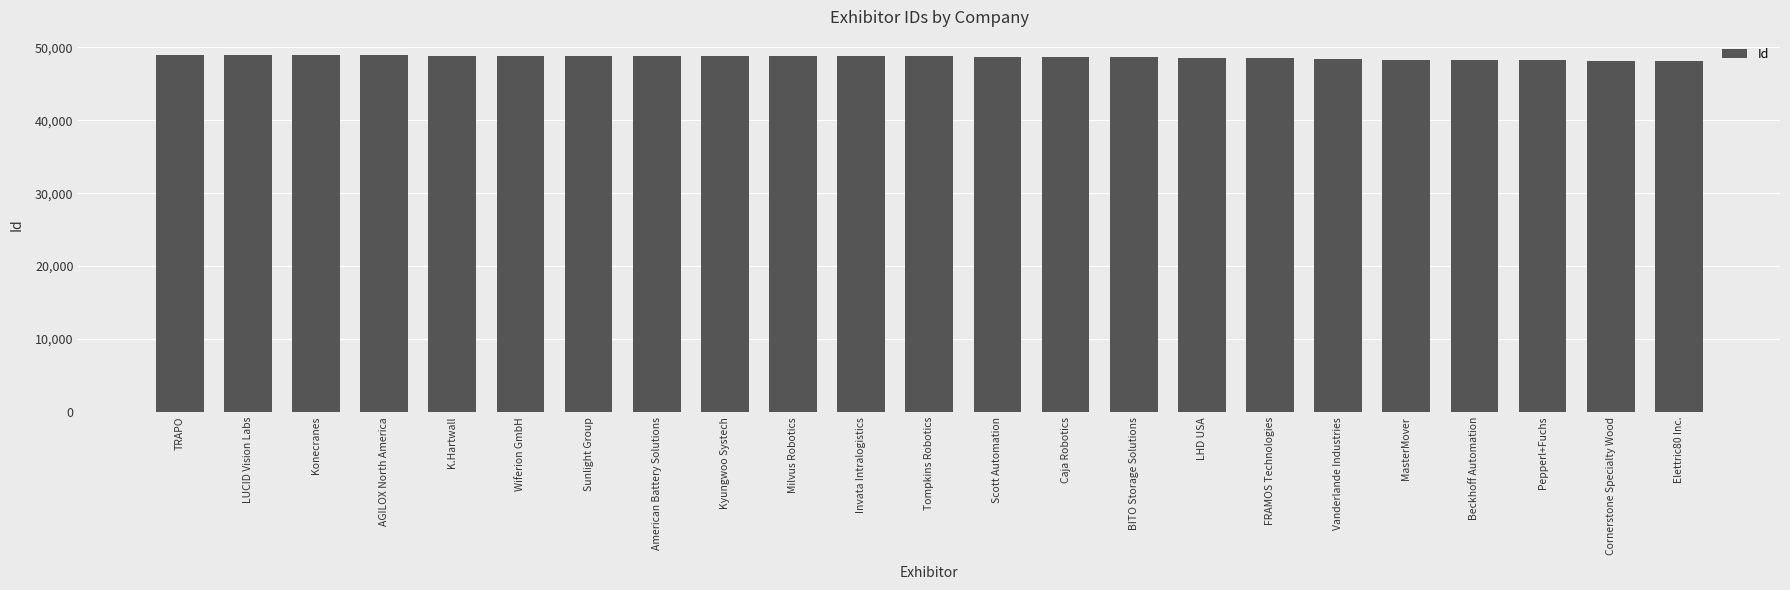

Is it true that the value at Vanderlande Industries is 48401?

True